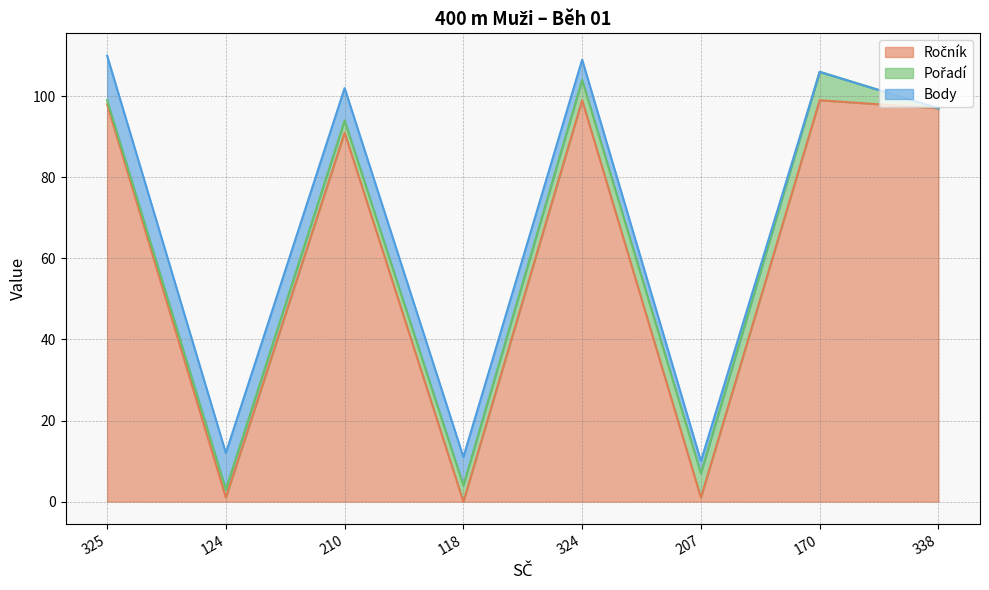

The value of Pořadí at 210 is 3. True or false?

True